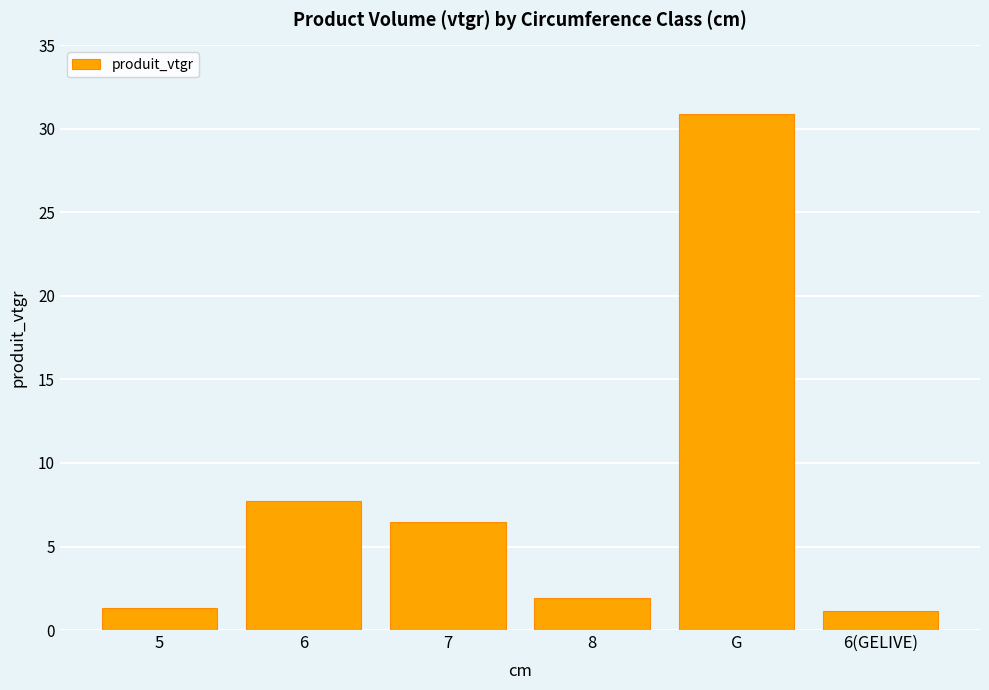

Between 6(GELIVE) and 6, which is larger?

6